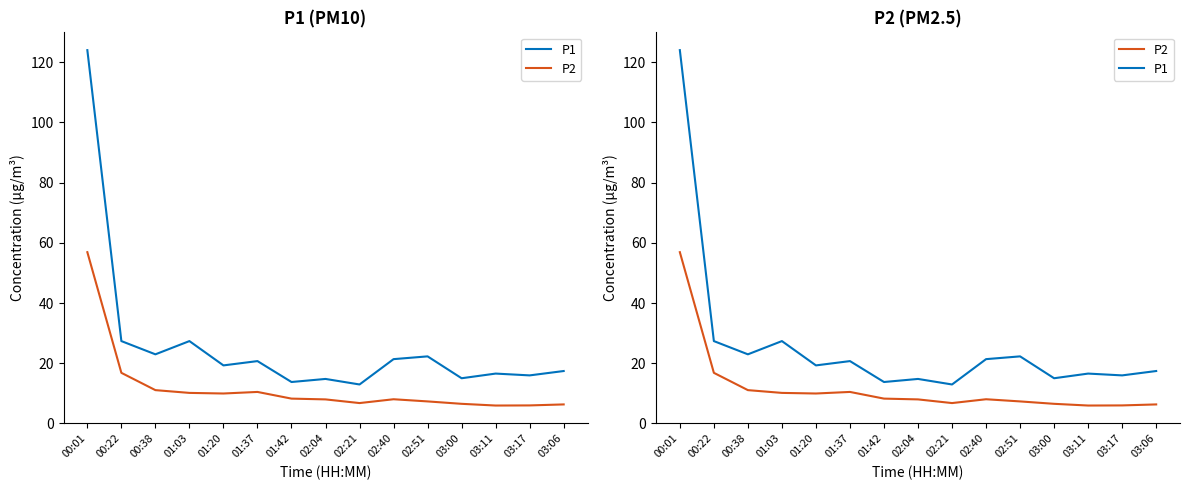

The value of P2 at 02:21 is 1.4. True or false?

False